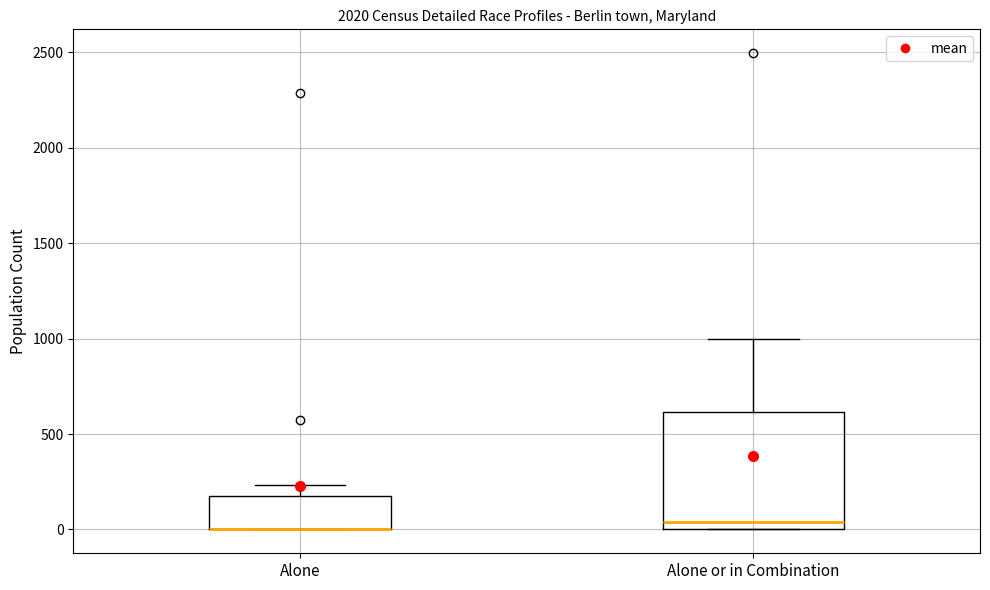

Reading left to right, transcribe this box plot: for each box, give where its median line is, the range the box spans, and where its two whiskers end, as read against the y-axis. The values are not printed on the chart, so give them approximately, as read against the axis.

Alone: median 0 (drawn on the box's lower edge), box 0 to 200, whiskers 0 to 250
Alone or in Combination: median 50, box 0 to 600, whiskers 0 to 1000